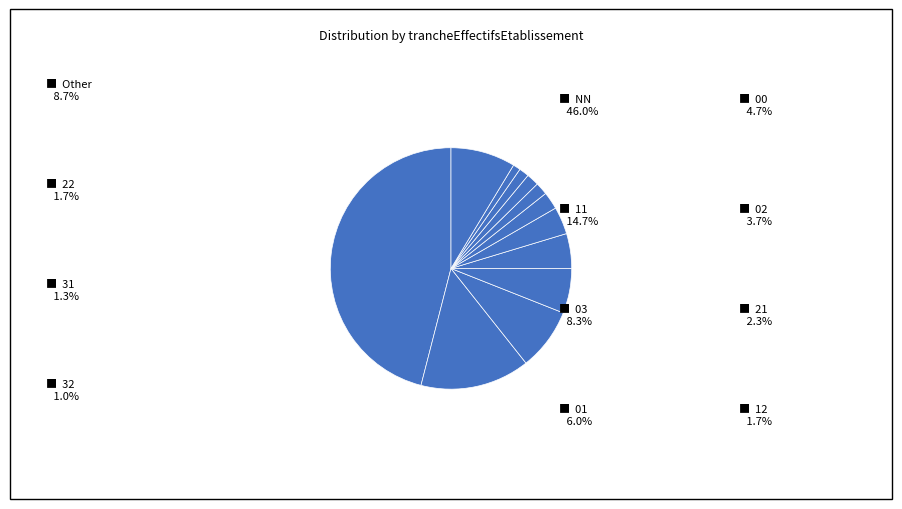

Rank the categories by value from highest to lowest.

NN, 11, Other, 03, 01, 00, 02, 21, 12, 22, 31, 32